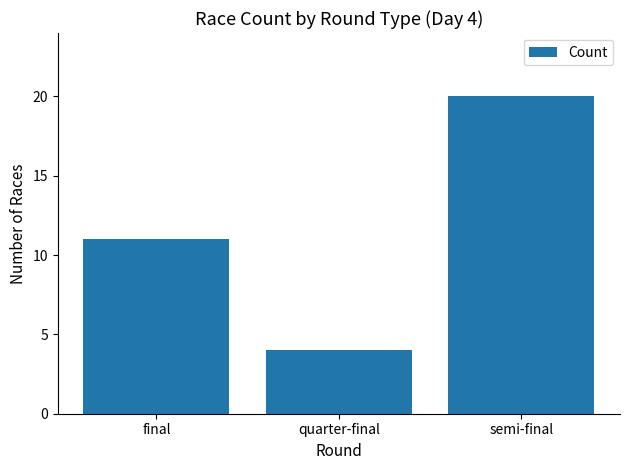

Which label corresponds to the smallest value in the chart?

quarter-final